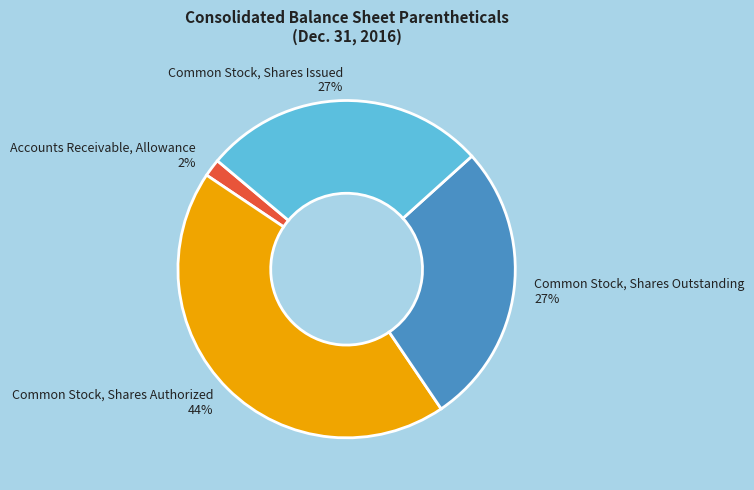

To the nearest percent, what is the difference between the Common Stock, Shares Issued and Common Stock, Shares Authorized slice percentages?

17%